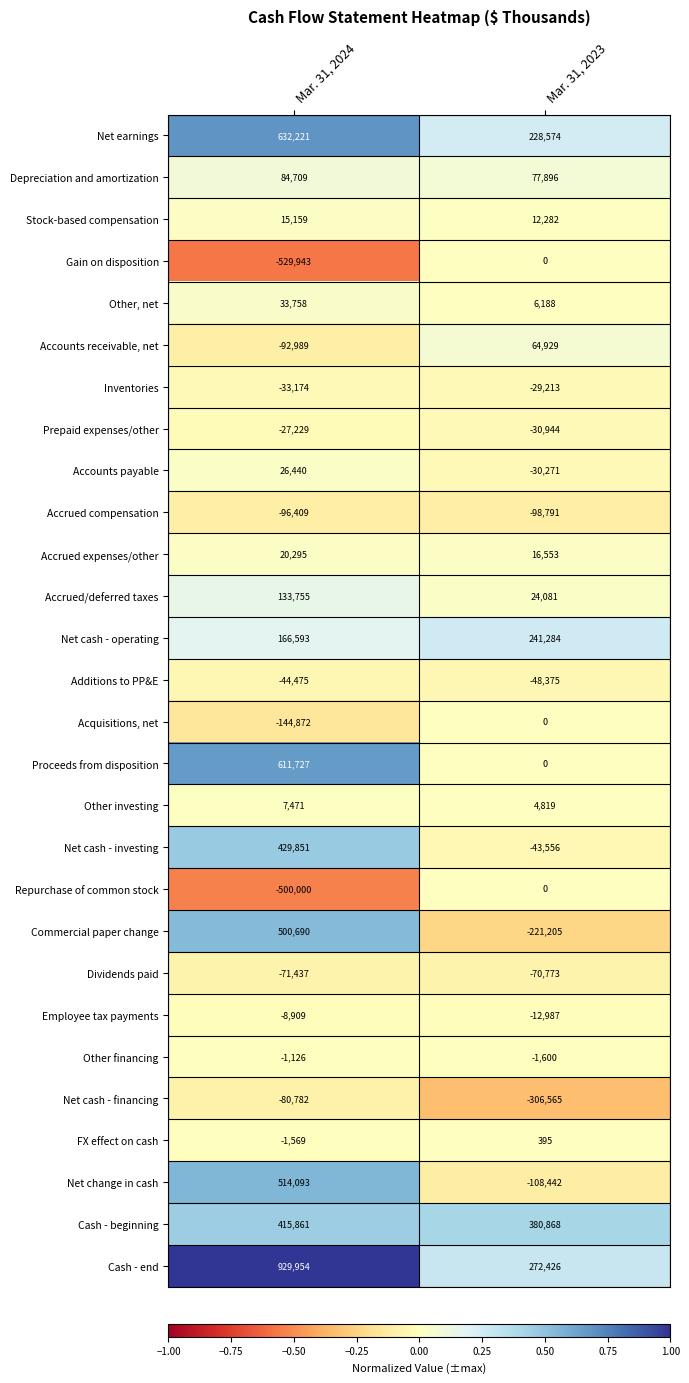

Count the number of data series in this chart.

28